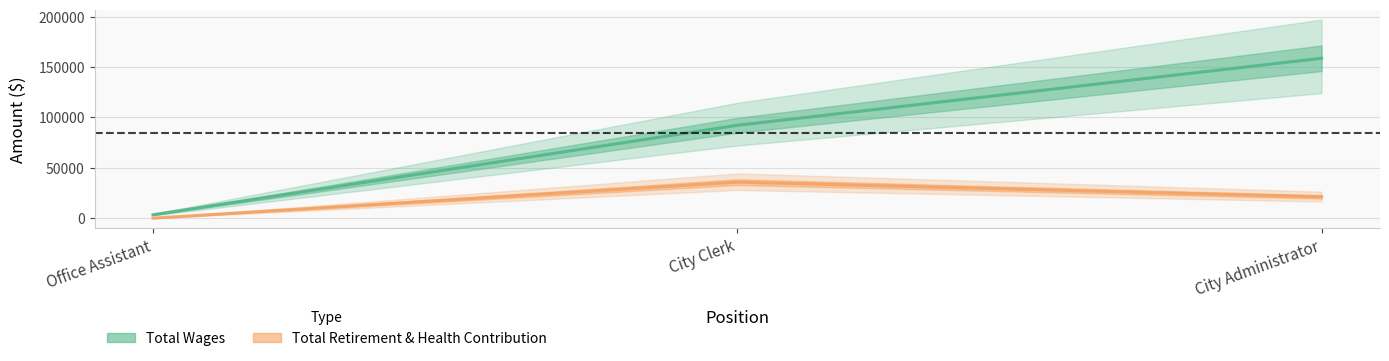

How many values in the Total Retirement & Health Contribution series exceed 21181?

1